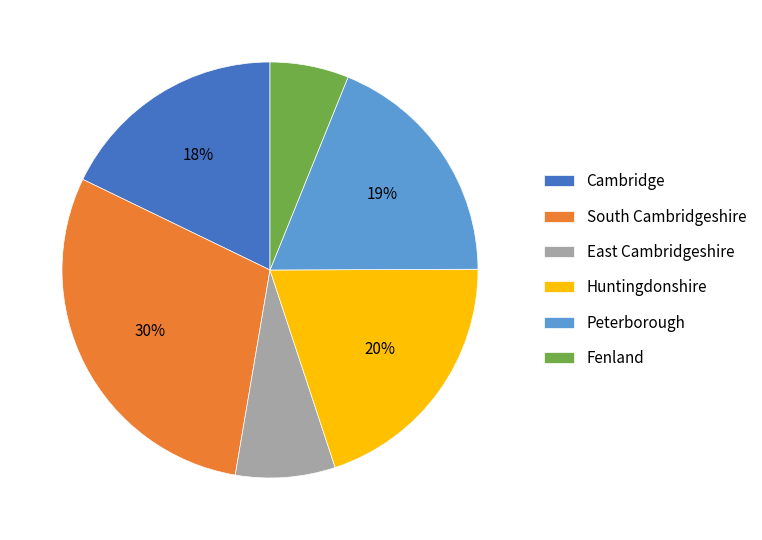

What is the largest slice in the pie chart?

South Cambridgeshire